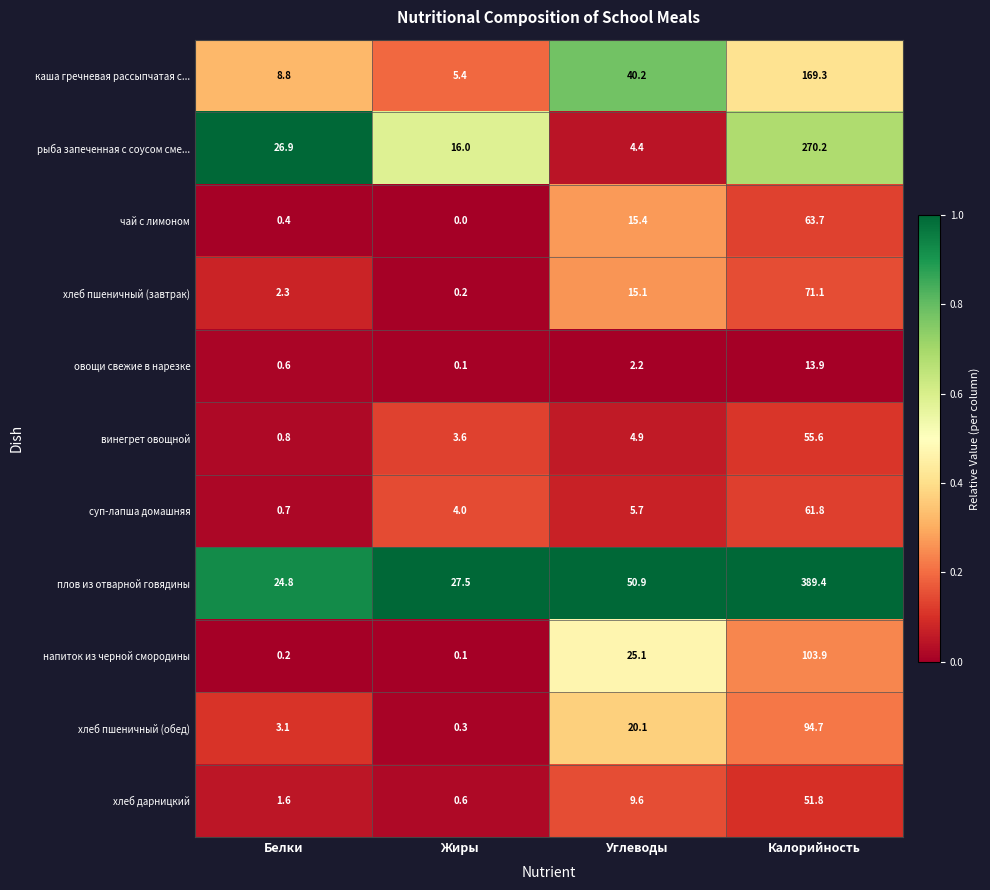

At which category is the sum across all series the highest?

Калорийность